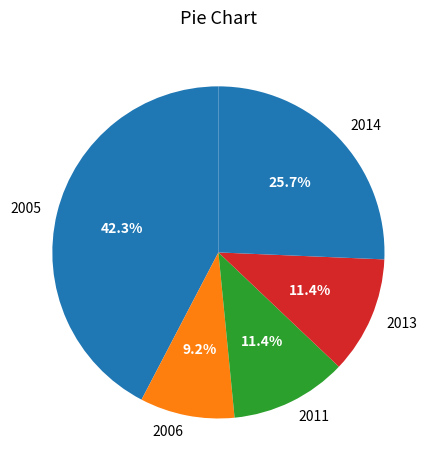

Combined, do 2005 and 2006 account for over 50%?

Yes